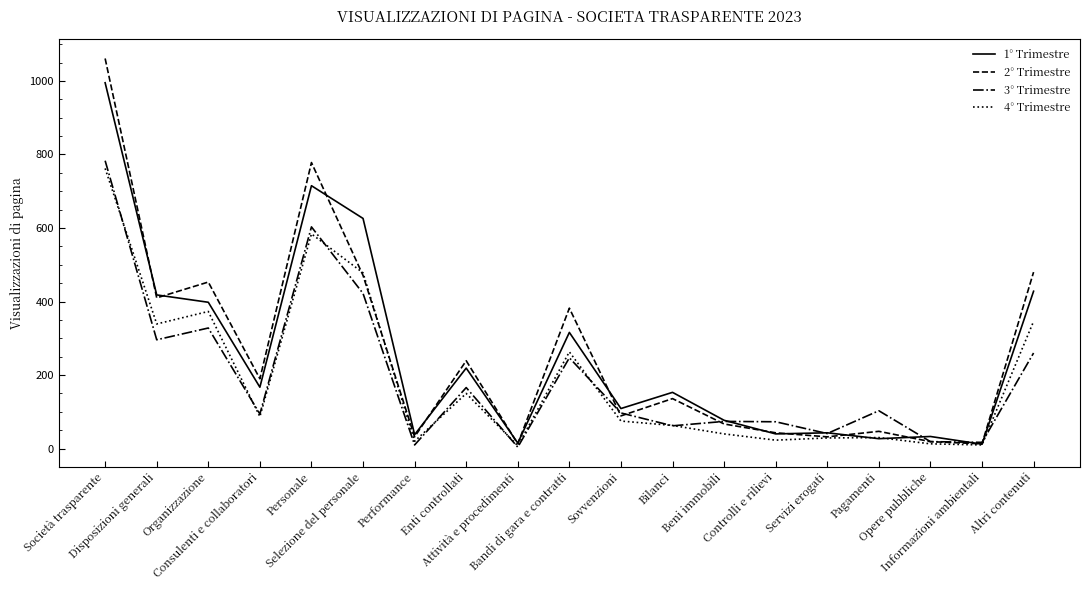

Rank the series by their maximum value, from highest to lowest.

2° Trimestre, 1° Trimestre, 3° Trimestre, 4° Trimestre